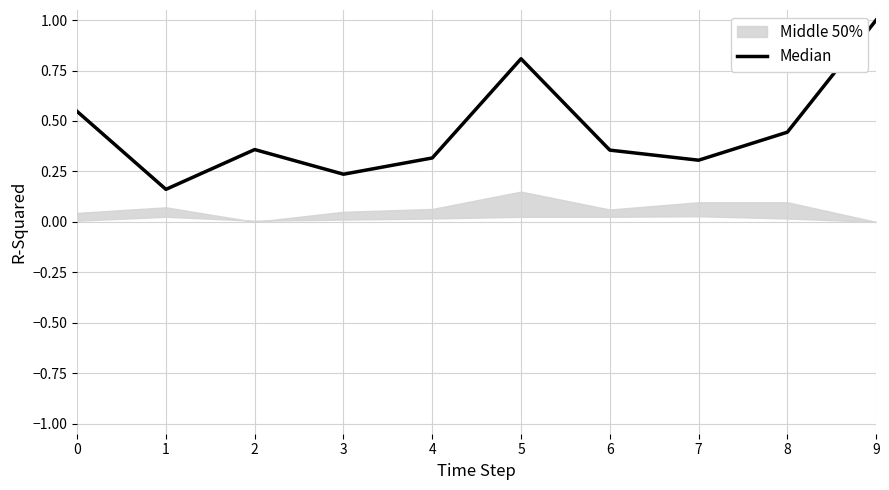

Count the values in the range 0 to 1.

10